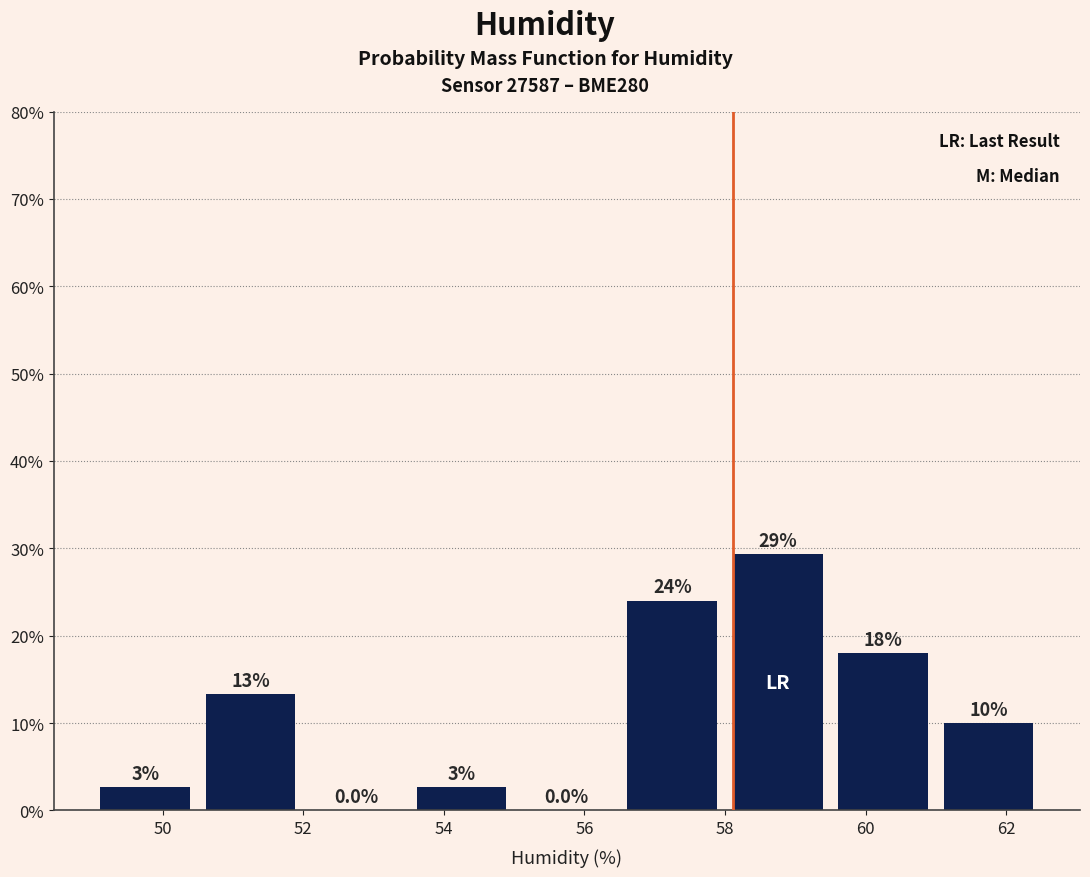

Which range on the x-axis has the tallest bar?

58.0 to 59.5